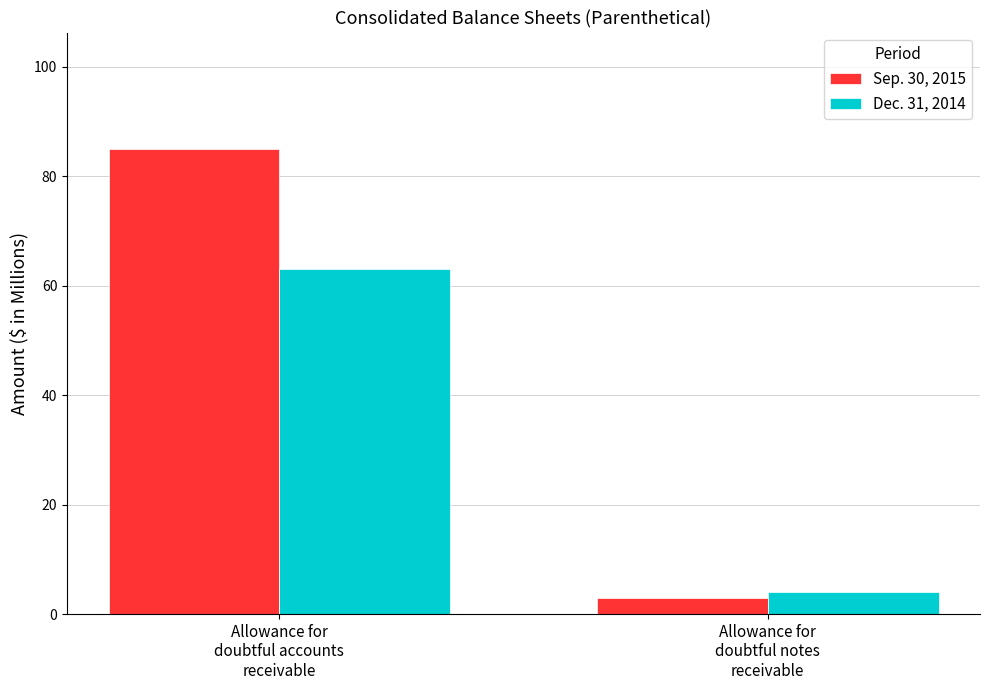

What is the difference between the highest and lowest values at Allowance for
doubtful accounts
receivable?

22